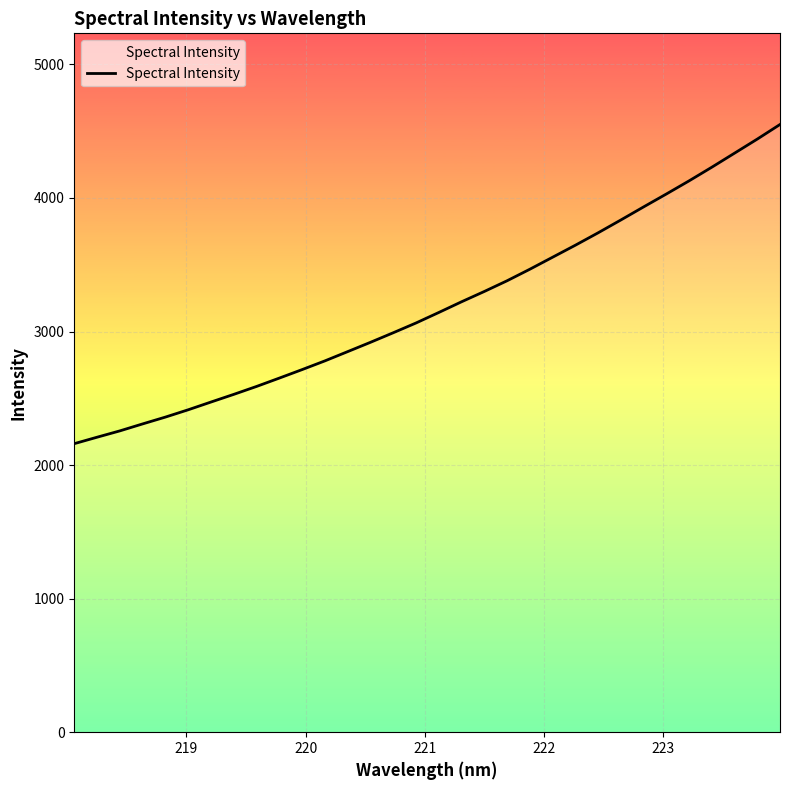

What is the difference between the maximum and minimum values?

2389.7